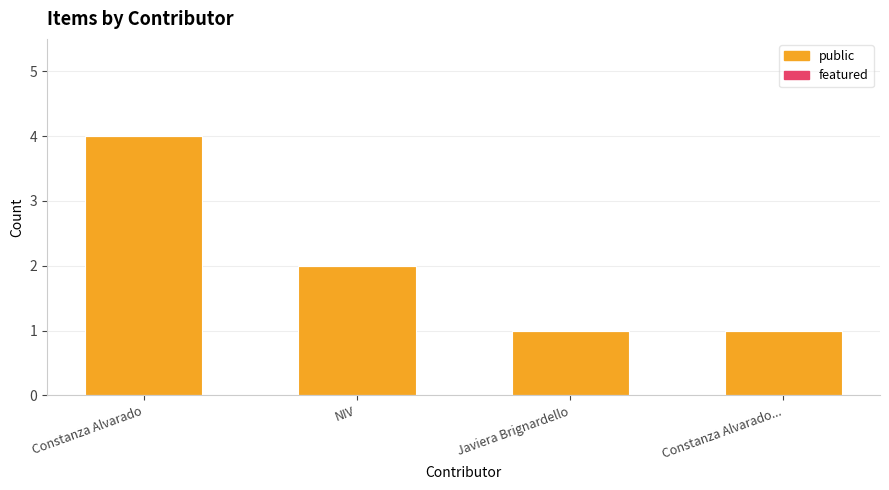

How many bars are there in total?

4